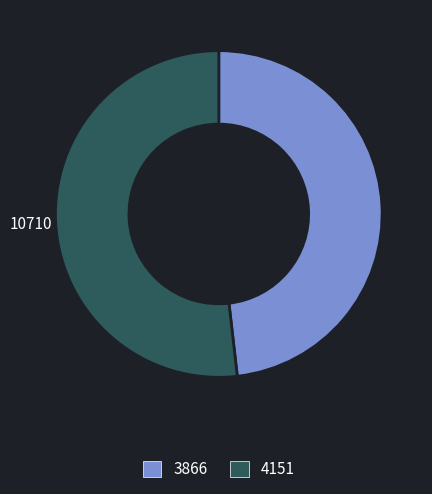

Do 4151 and 3866 together represent more than half of the pie?

Yes